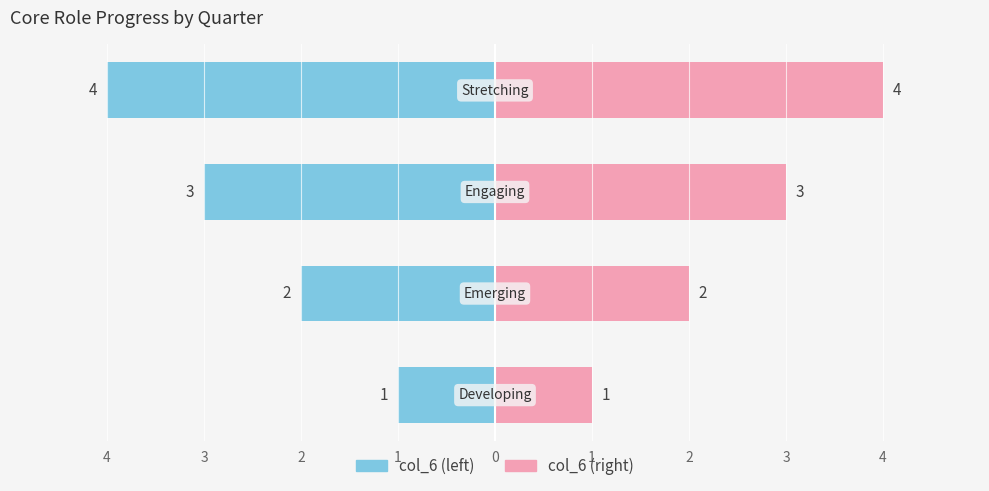

How many groups of bars are there?

4